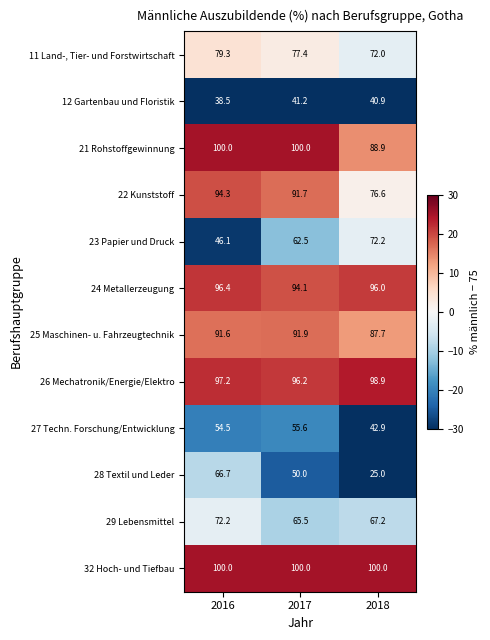

At which label is 26 Mechatronik/Energie/Elektro closest to 97?

2016